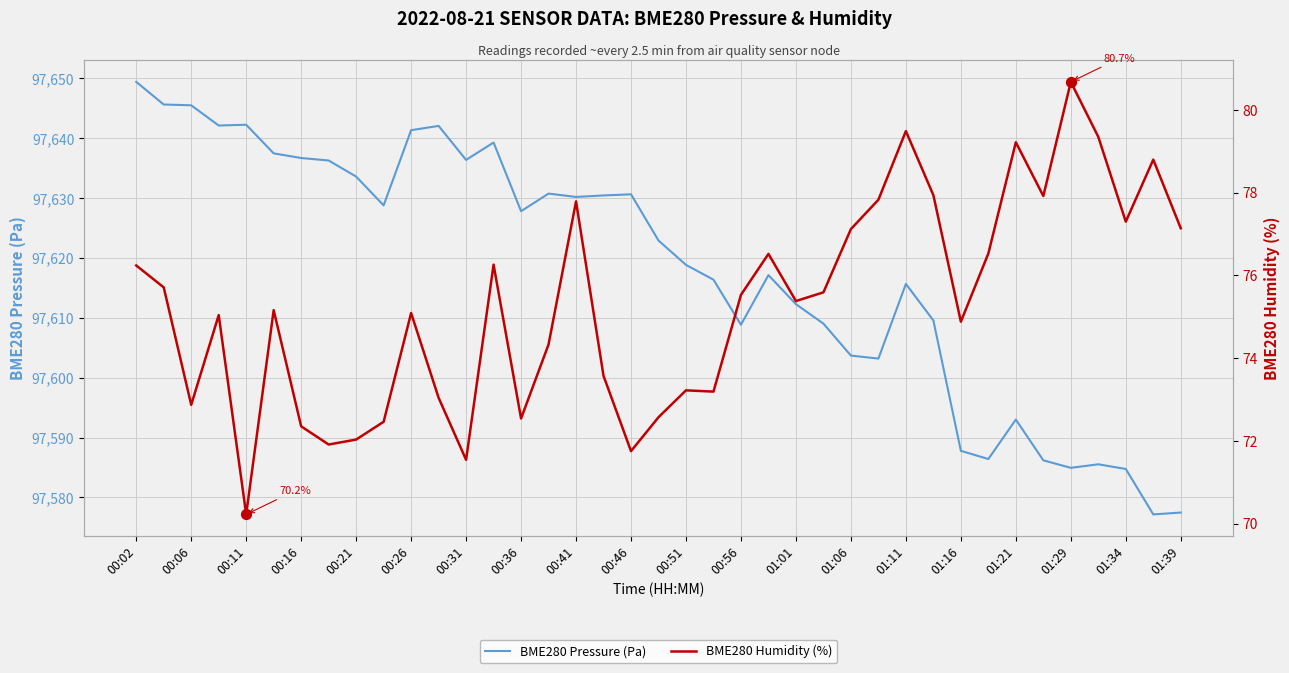

At which category is the sum across all series the highest?

00:02